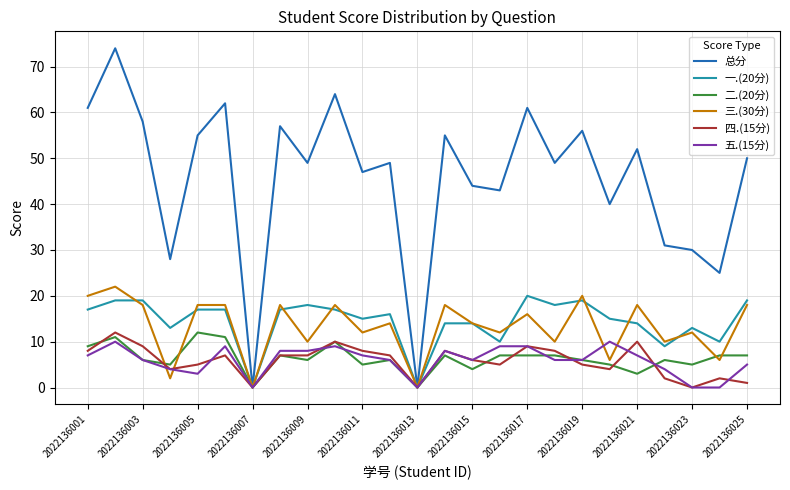

Which series has the widest spread of values?

总分